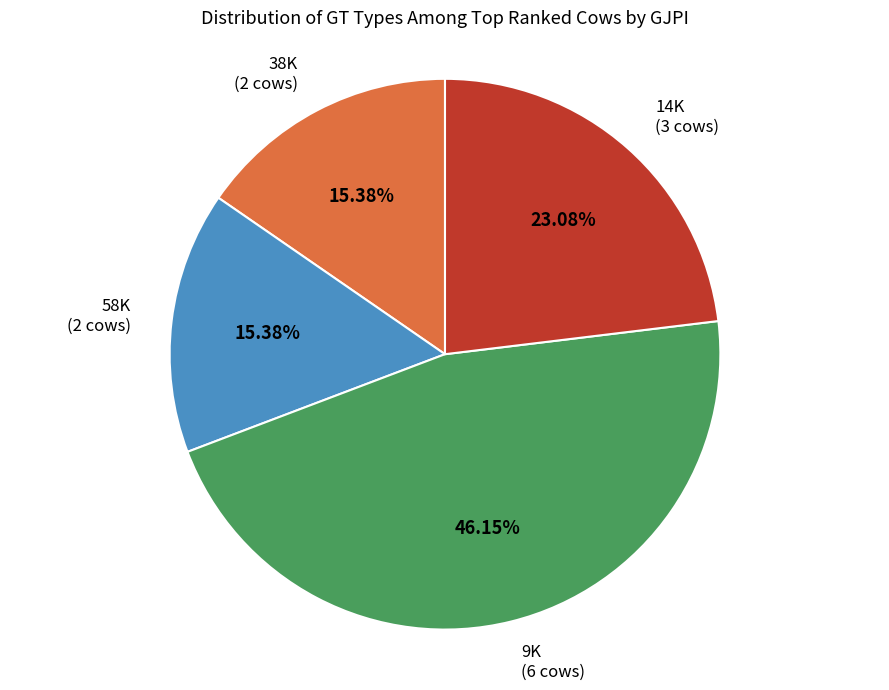

True or false: 9K accounts for 1% of the total.

False